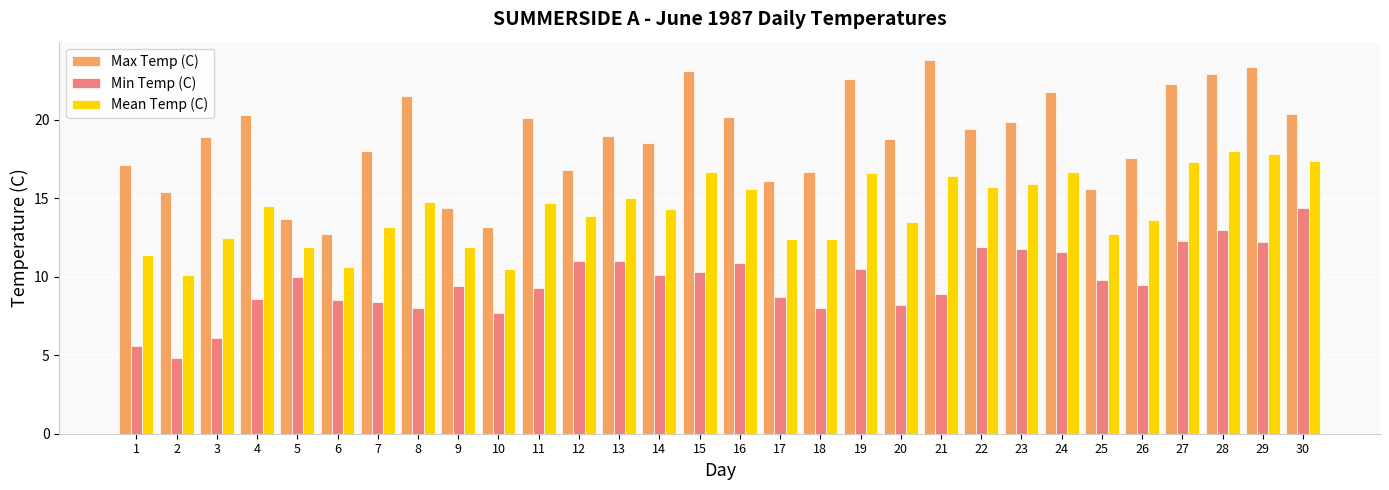

Which series has the widest spread of values?

Max Temp (C)